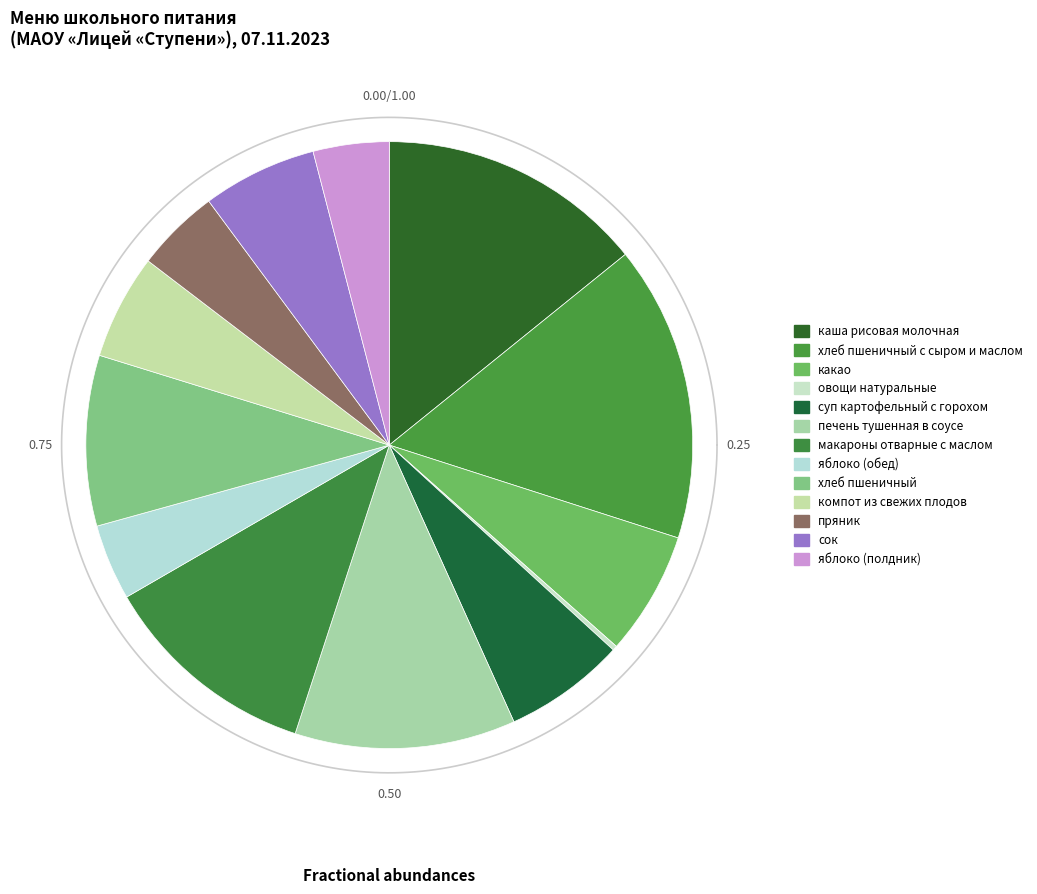

Rank the categories by value from lowest to highest.

овощи натуральные, яблоко (обед), яблоко (полдник), пряник, компот из свежих плодов, сок, суп картофельный с горохом, какао, хлеб пшеничный, макароны отварные с маслом, печень тушенная в соусе, каша рисовая молочная, хлеб пшеничный с сыром и маслом